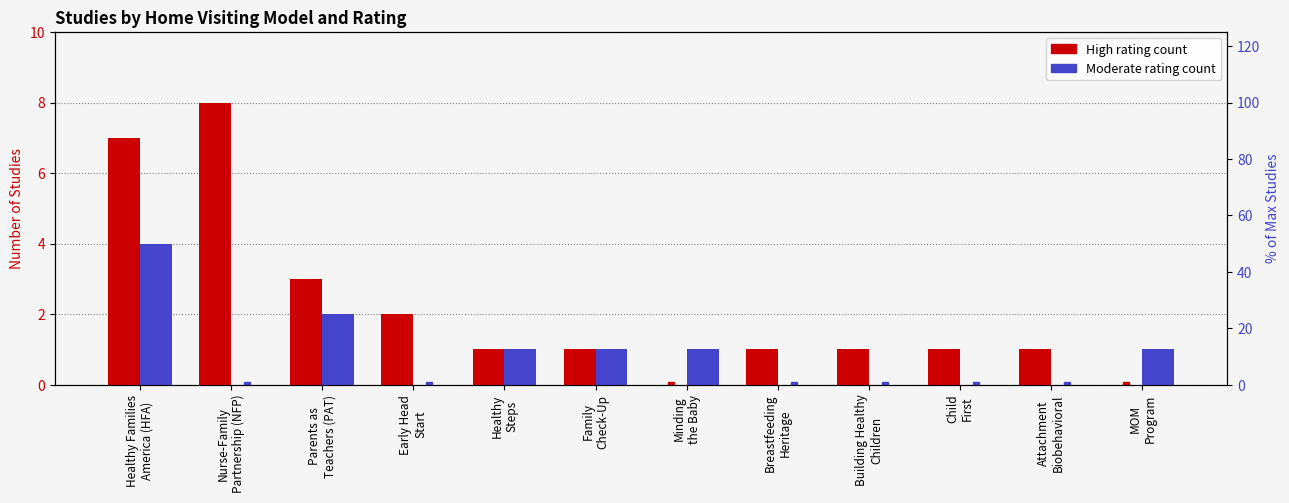

How many data points does each series have?

12